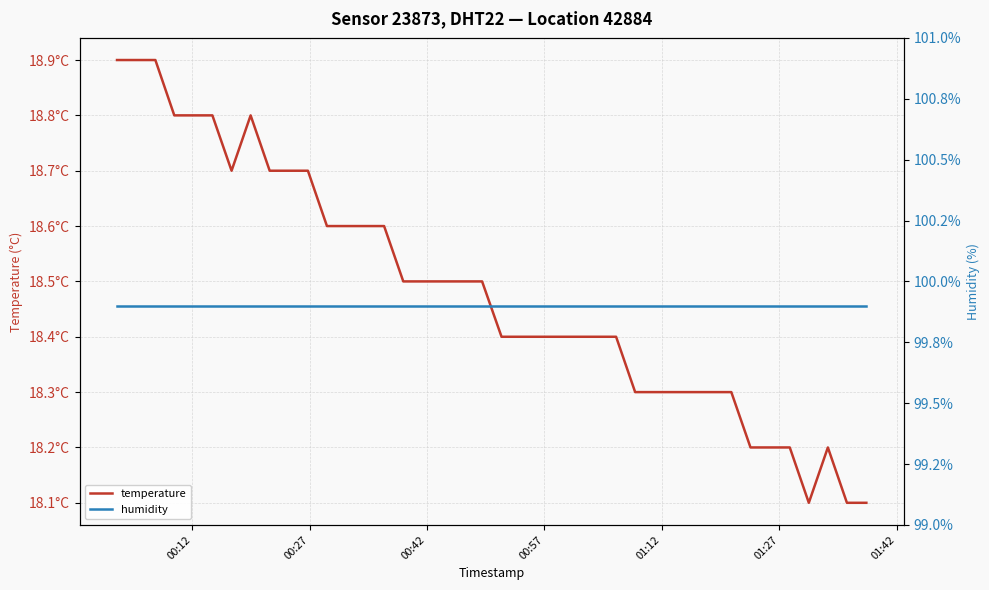

What is the lowest value of the humidity series?

99.9